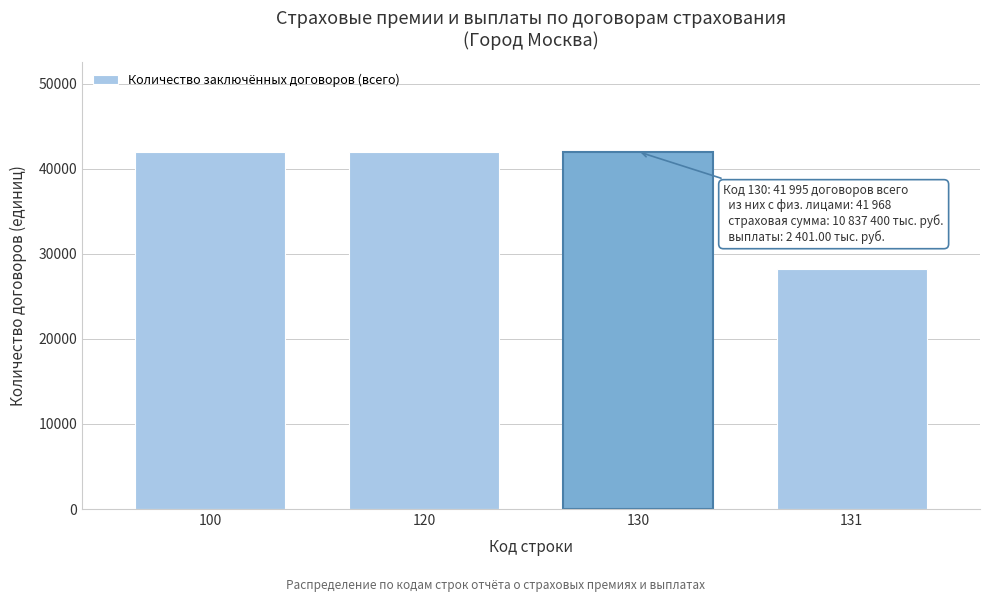

Reading left to right, list all the values displayed in this chart.

41995	41995	41995	28165